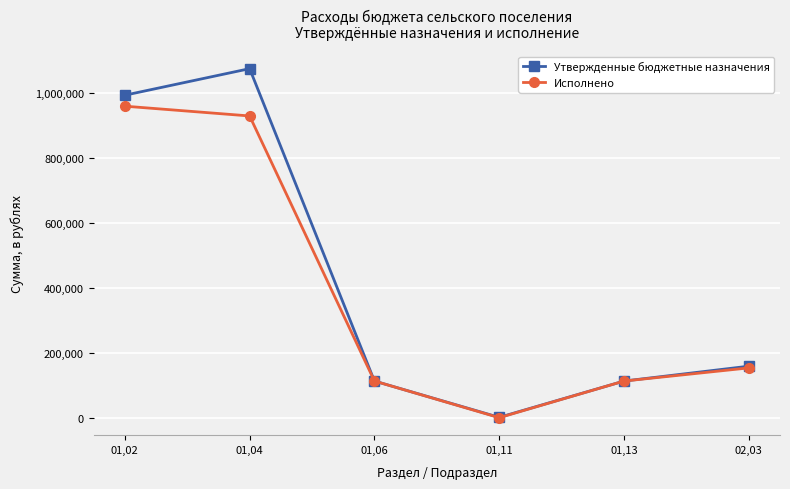

How many data points in Исполнено are above 153454?

3